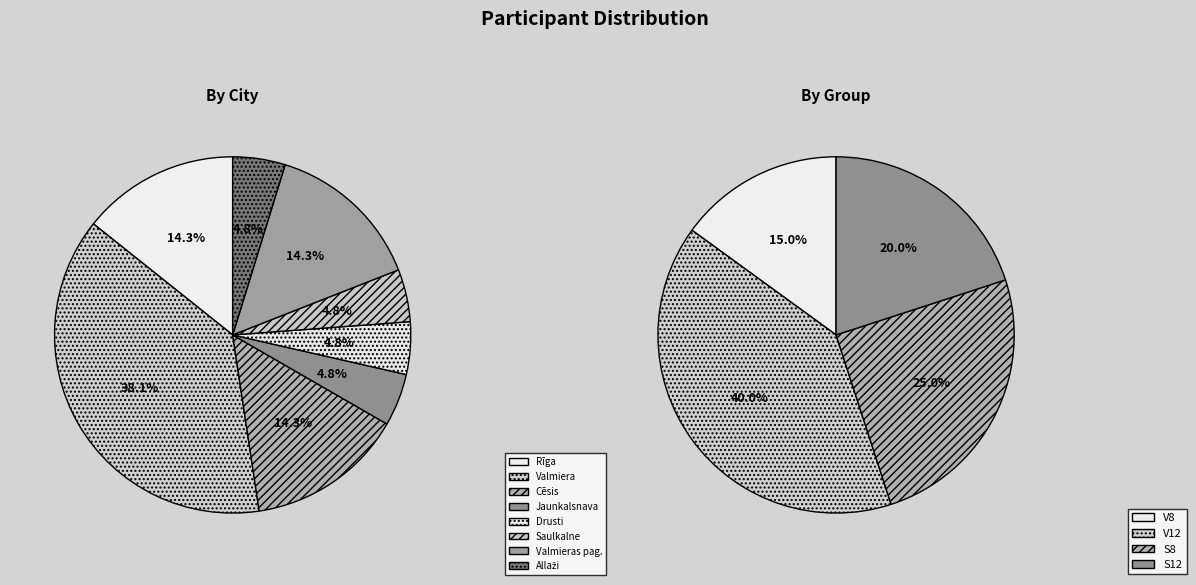

Which category has the smallest portion of the pie?

Jaunkalsnava